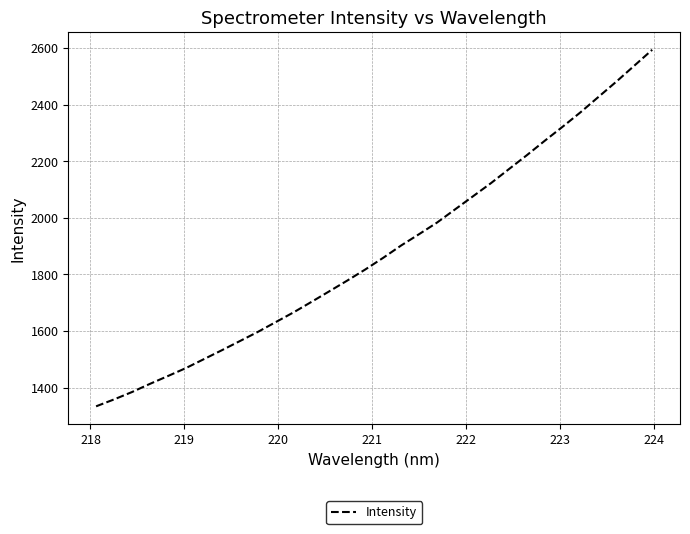

What is the maximum value shown in the chart?

2594.0